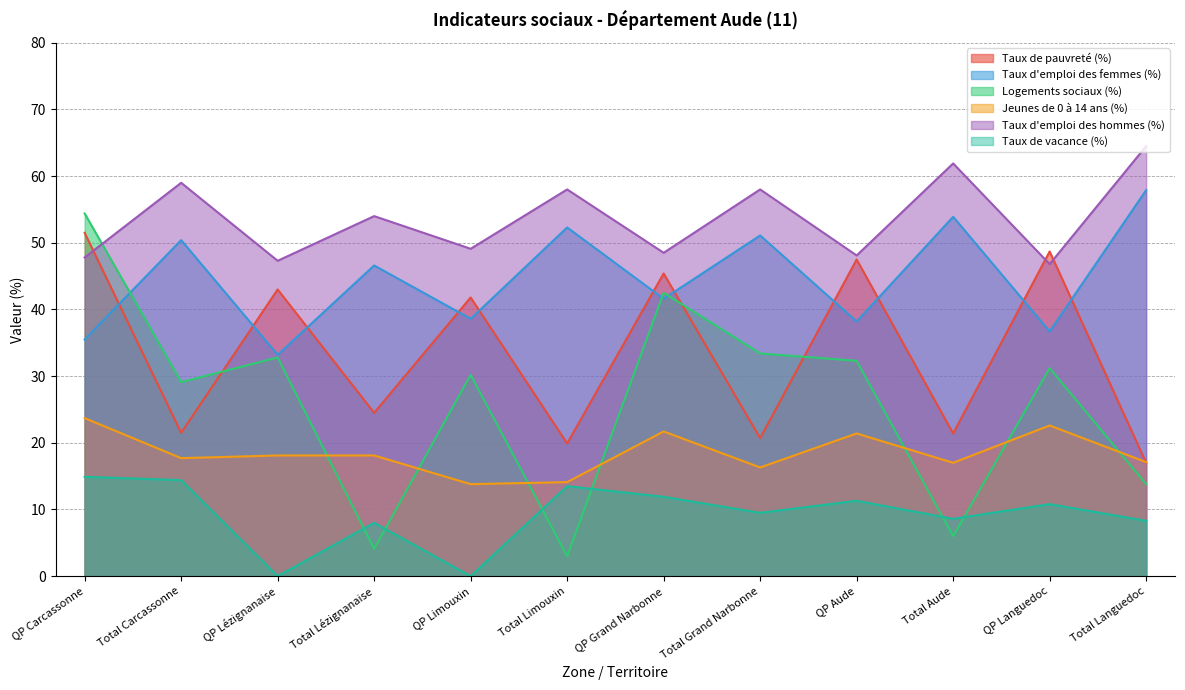

How many distinct data groups are displayed?

6